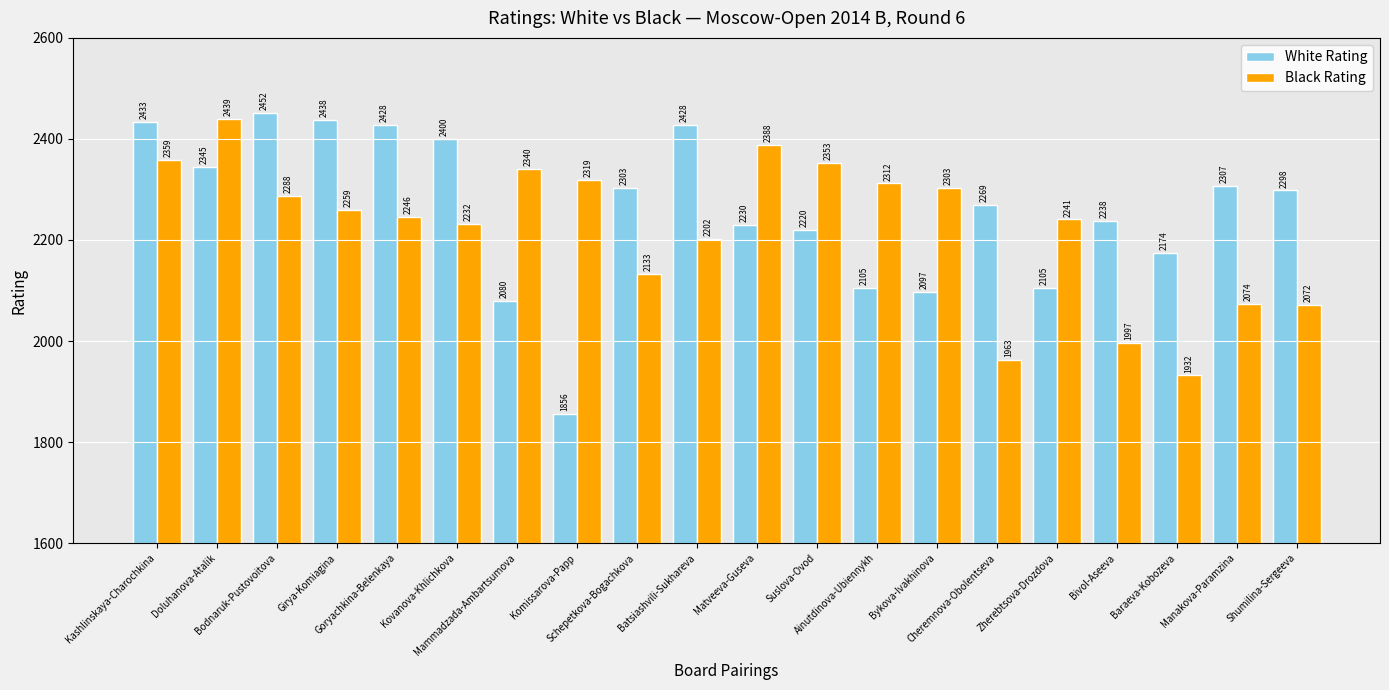

The Black Rating series shows 2439 at Doluhanova-Atalik. True or false?

True